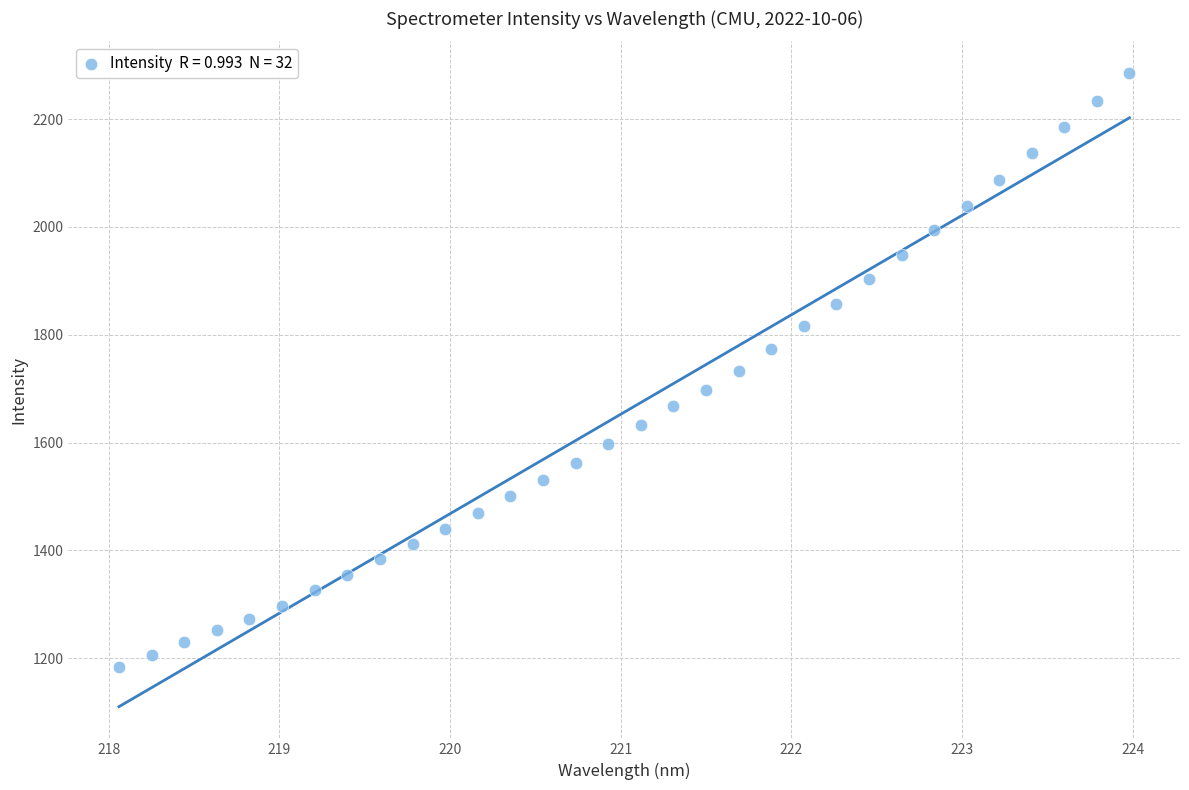

What is the range of Y values (max minus min)?

1101.1